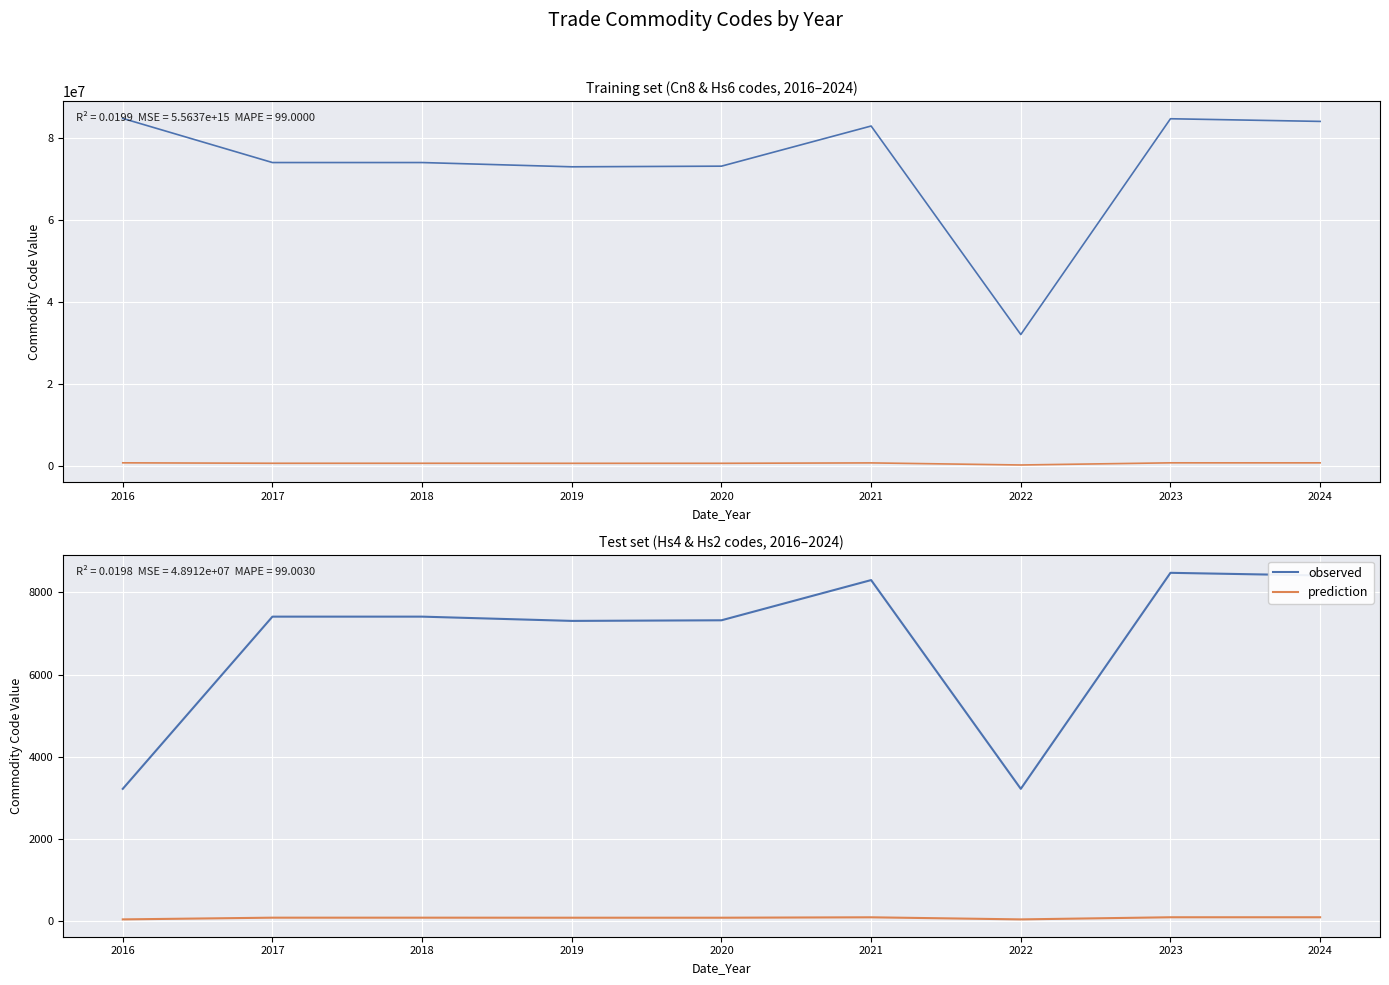

What is the value of the observed point at the 8th from the left?

8479